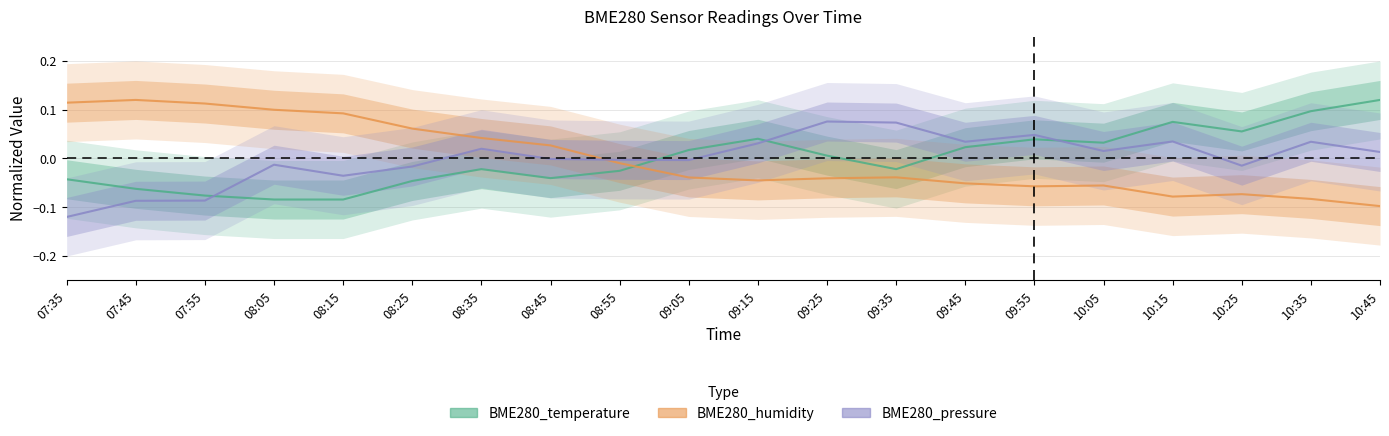

Rank the series at 09:05 from highest to lowest value.

BME280_temperature, BME280_pressure, BME280_humidity